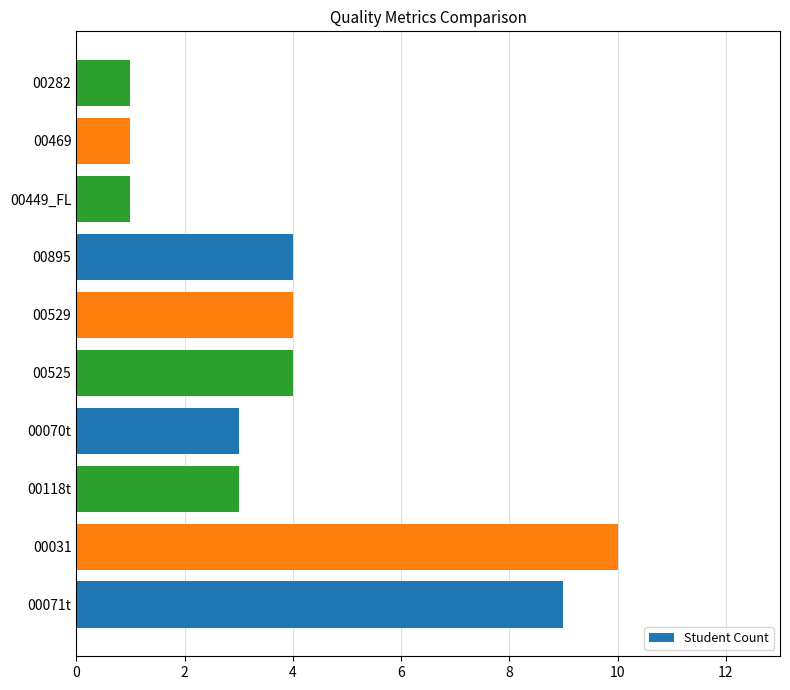

Which label corresponds to the largest value in the chart?

00031